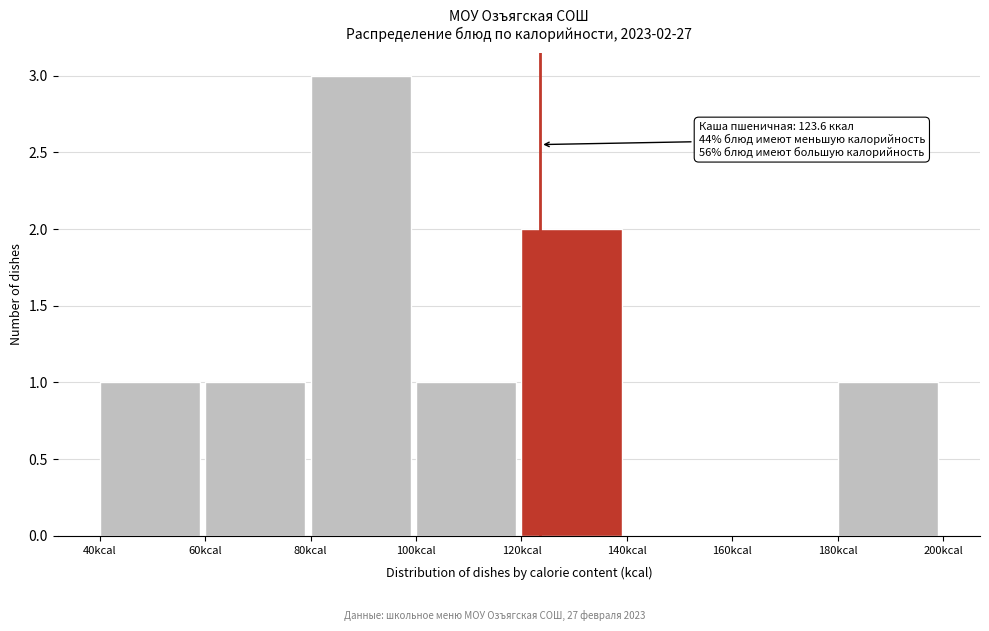

Over which range of the x-axis is the bar tallest?

80 to 100